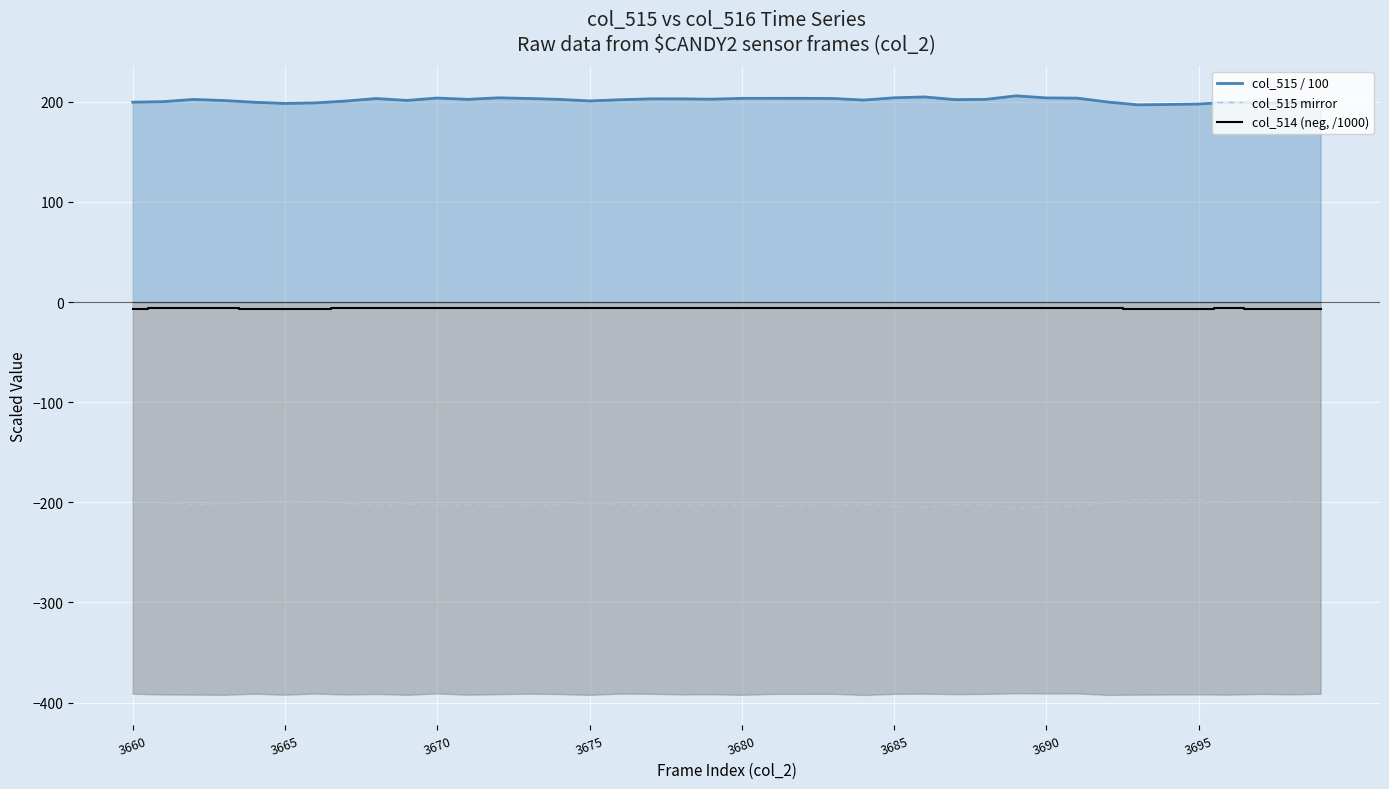

True or false: col_515 mirror and col_515 / 100 cross at least once.

False